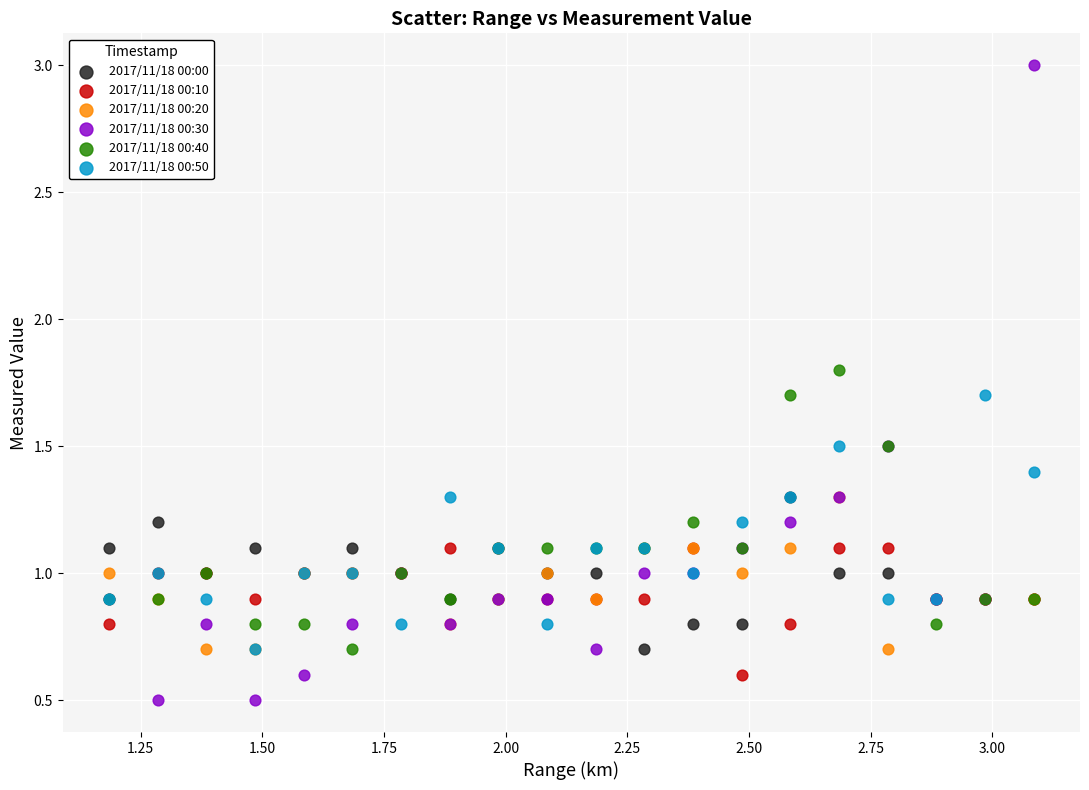

Which series reaches the maximum Y coordinate?

2017/11/18 00:30